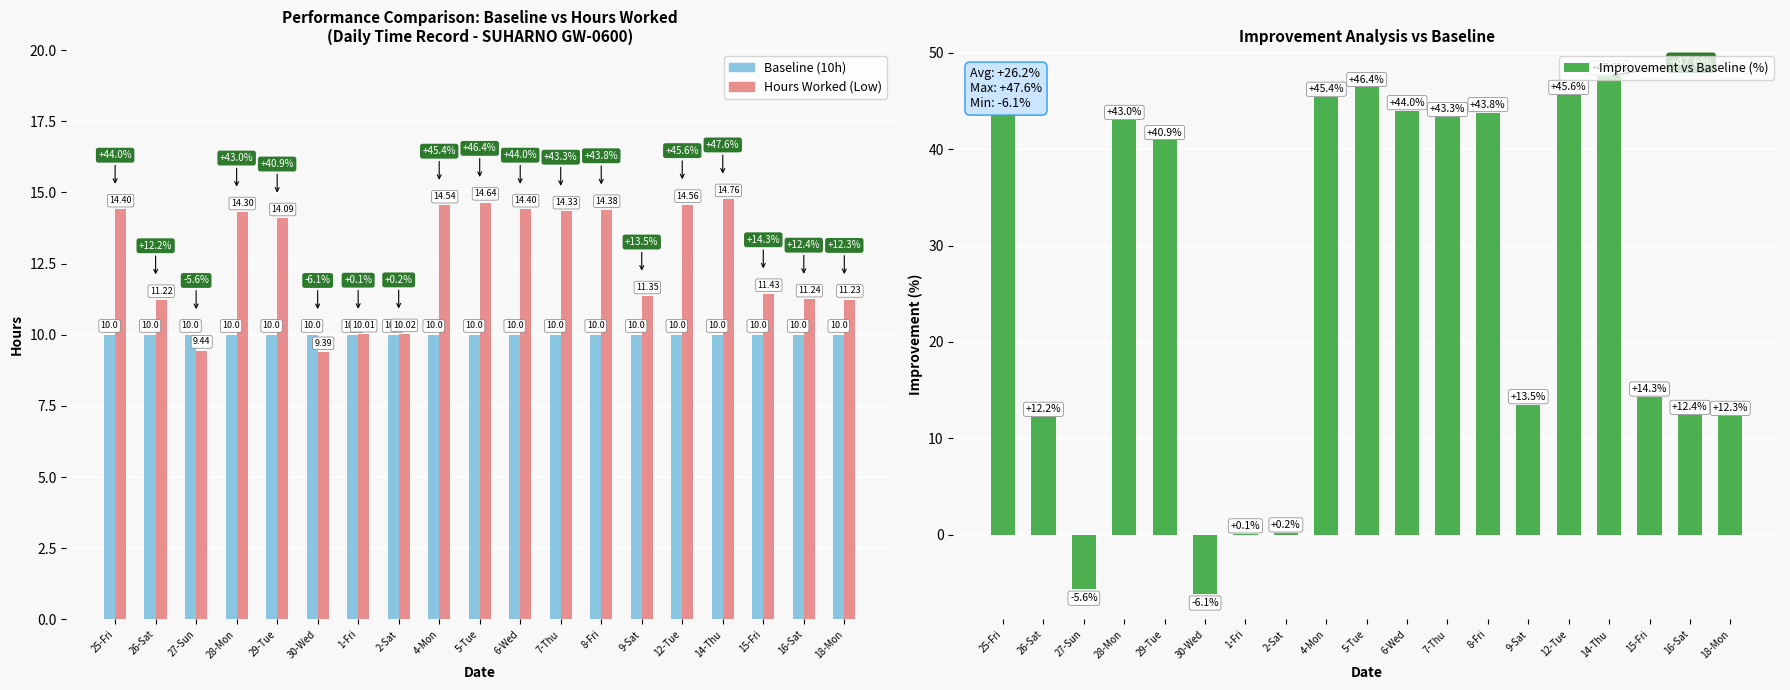

Is the value of Baseline (10h) at 7-Thu greater than the value of Improvement vs Baseline (%) at 28-Mon?

No